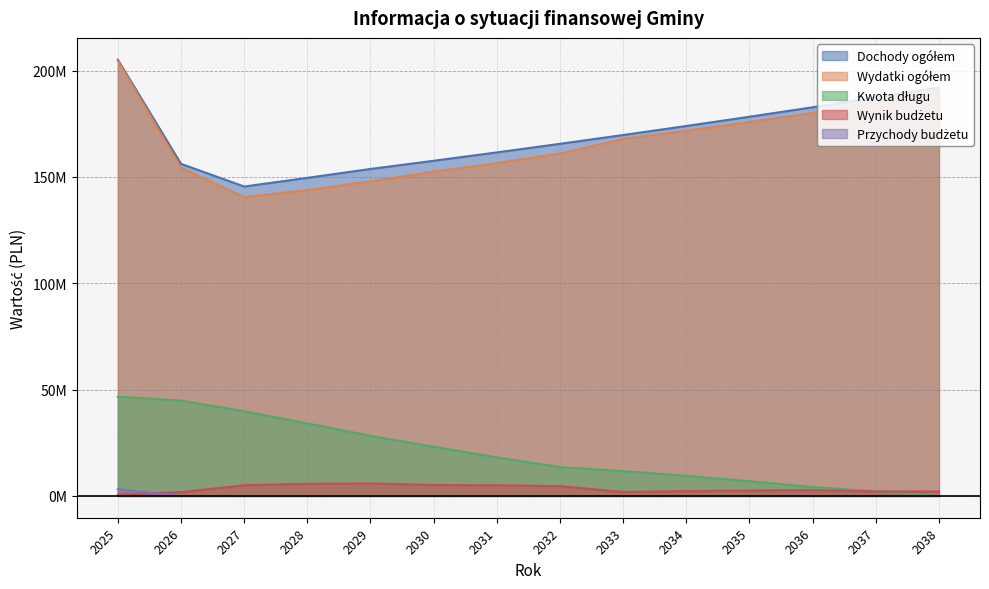

True or false: Przychody budżetu and Wydatki ogółem intersect in this chart.

False